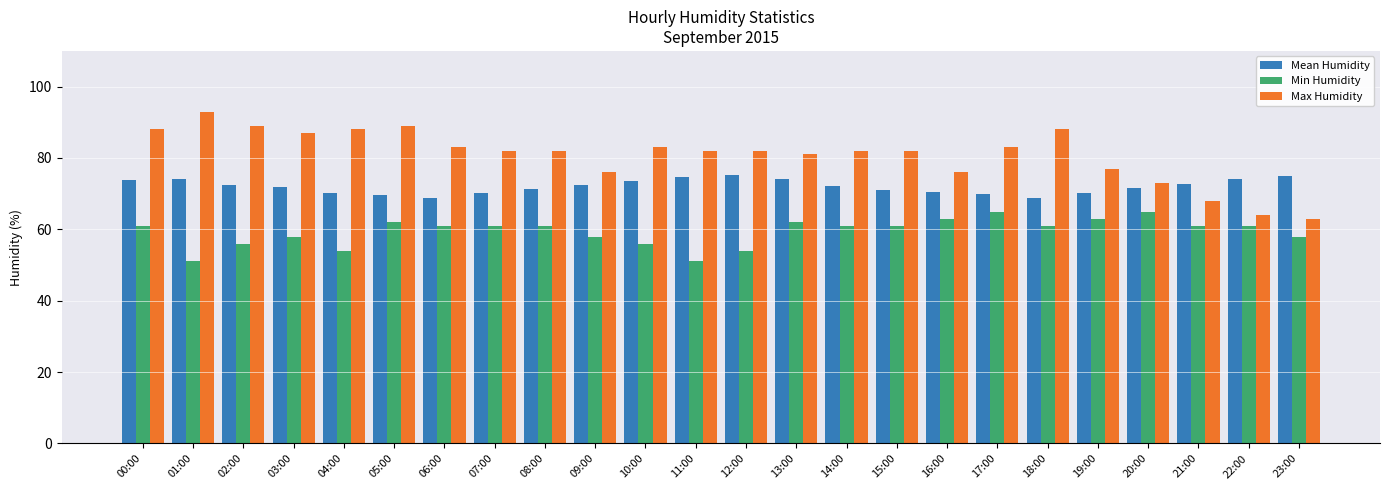

List the series in order of their overall mean, highest first.

Max Humidity, Mean Humidity, Min Humidity